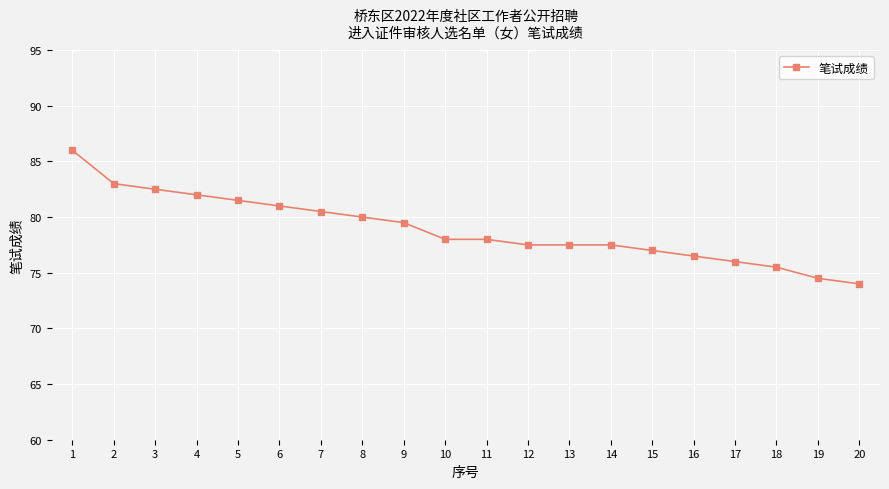

What is the value of the 6th point from the left?

81.0